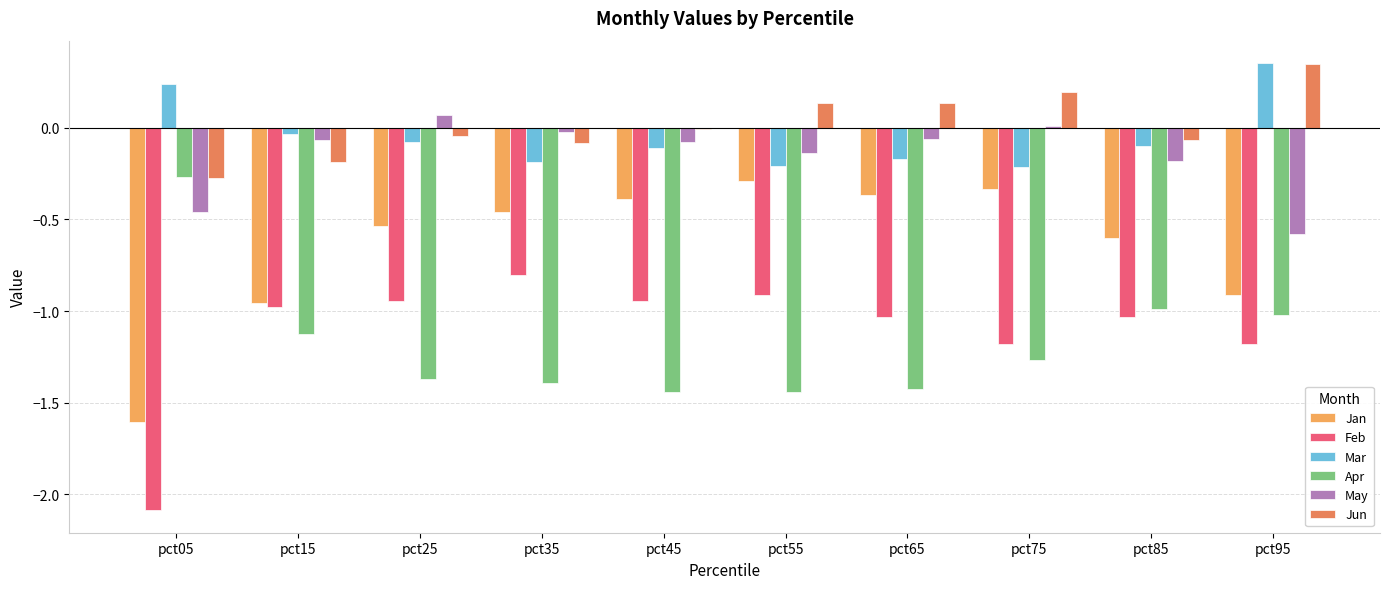

At which category is the sum across all series the highest?

pct75